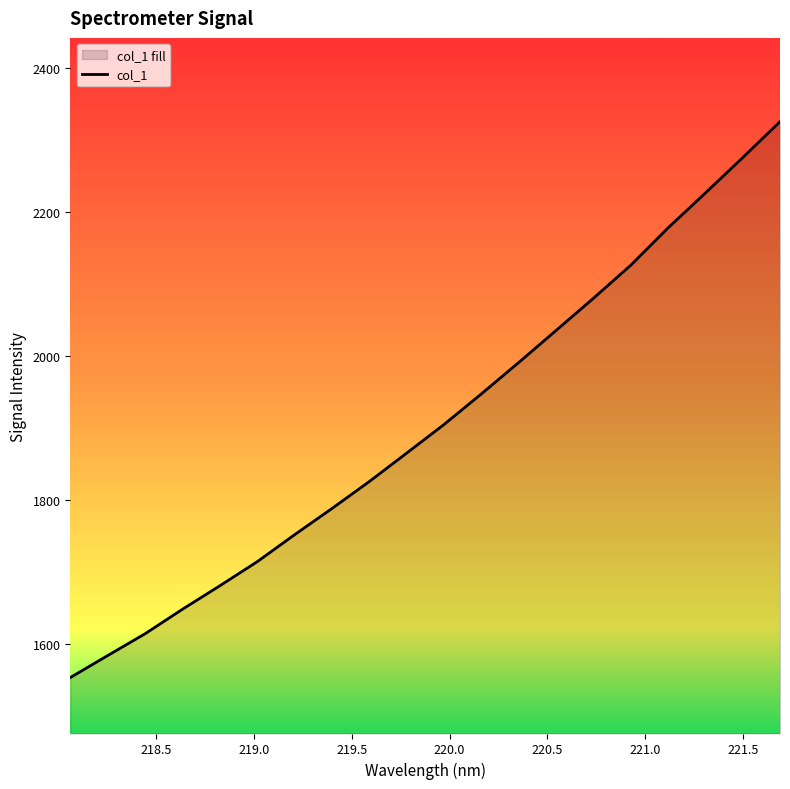

What is the difference between the maximum and minimum values?

771.6